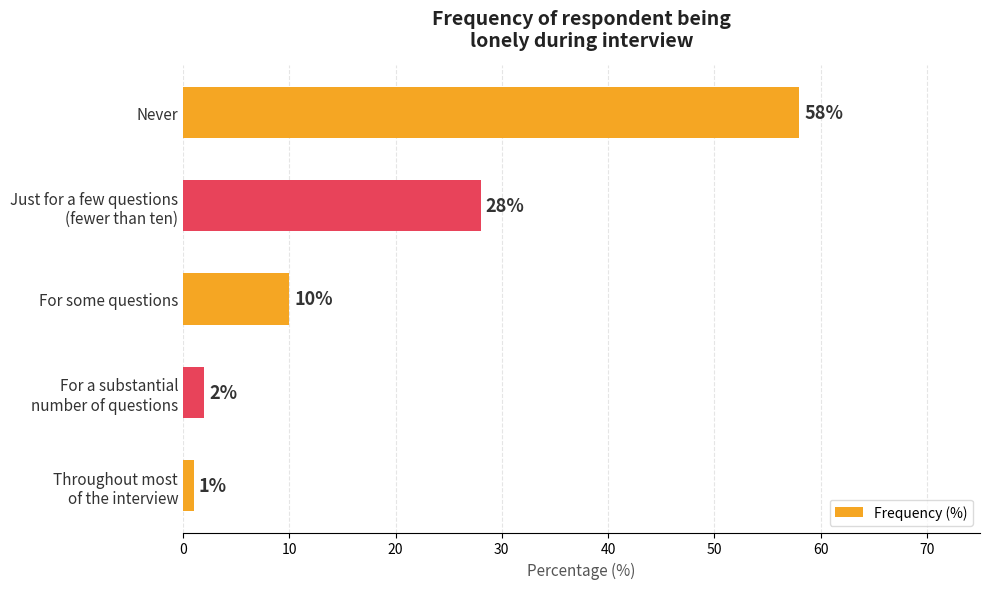

Which label corresponds to the largest value in the chart?

Never